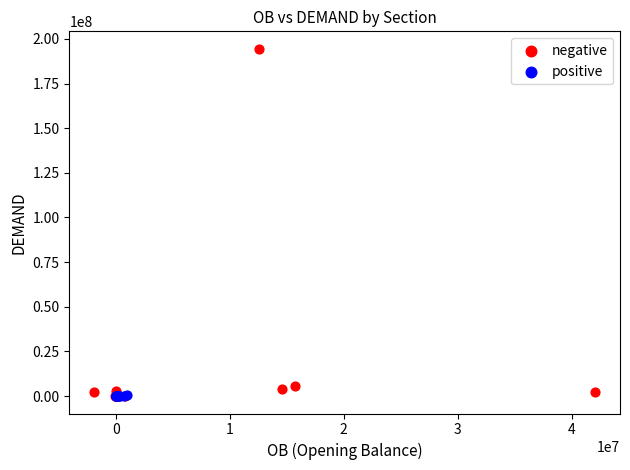

What are all the series names shown in the legend?

negative, positive